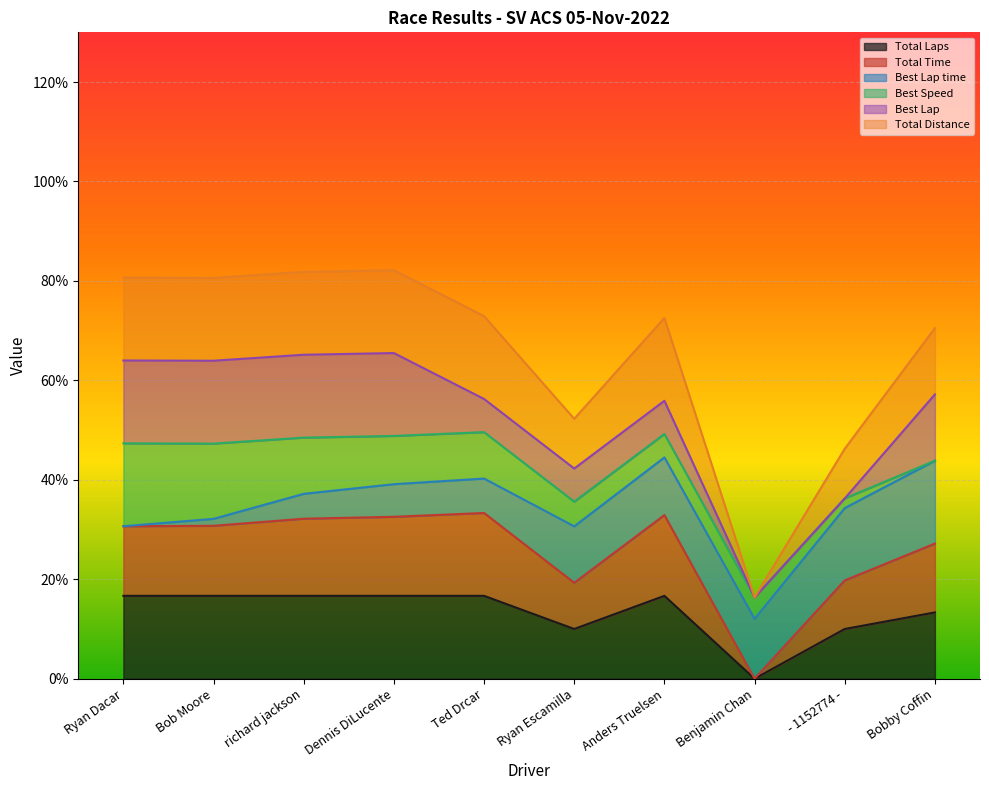

At which label is Total Time closest to 16?

Ryan Escamilla